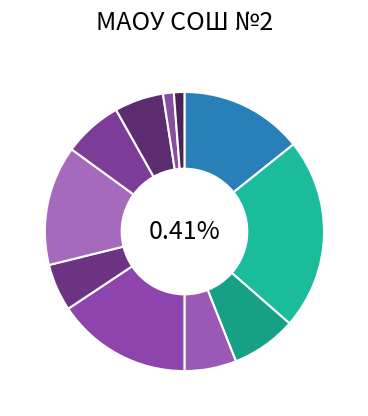

Is there a majority slice in this chart?

No